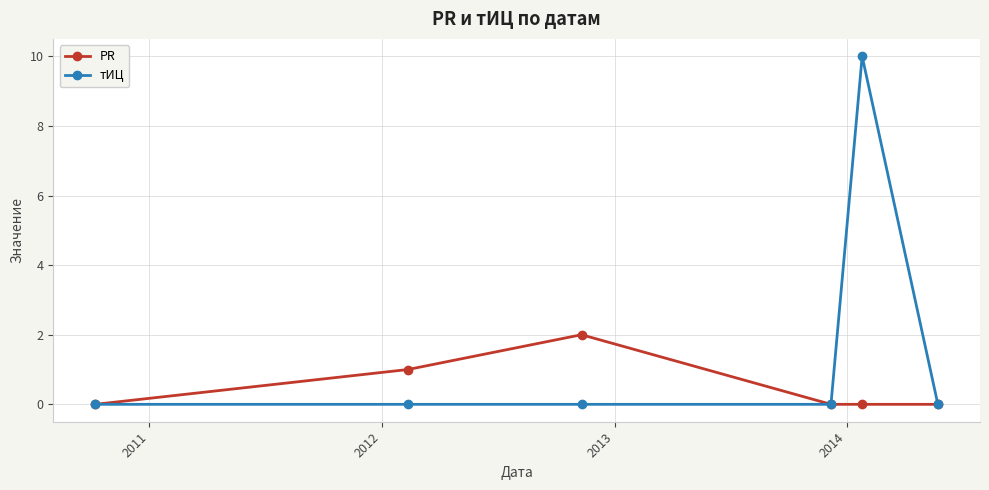

True or false: PR has more than 0 interior local peaks.

True